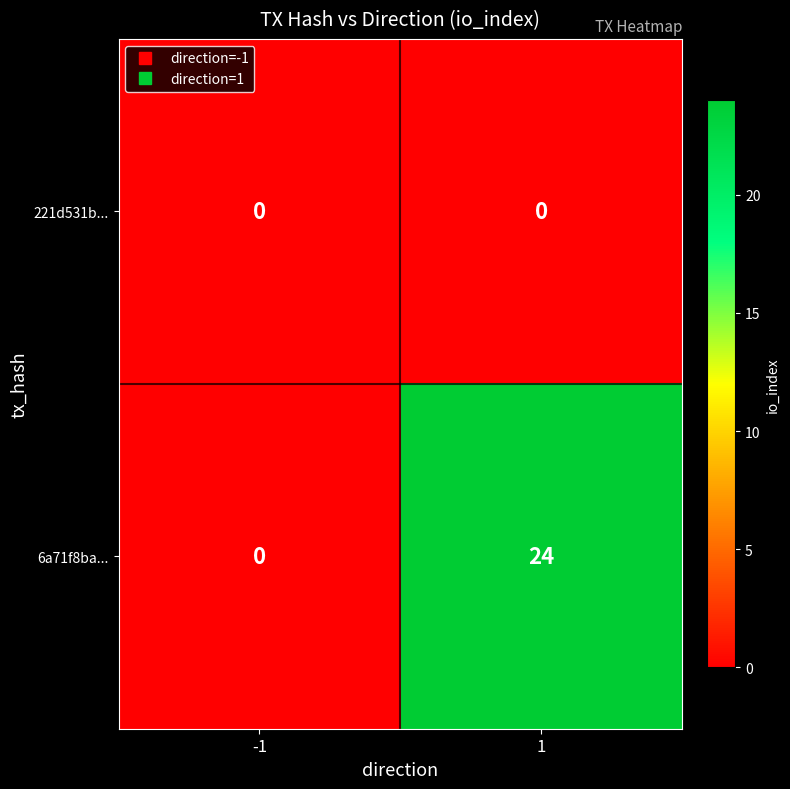

Is it true that 6a71f8ba... equals 24 at 1?

True